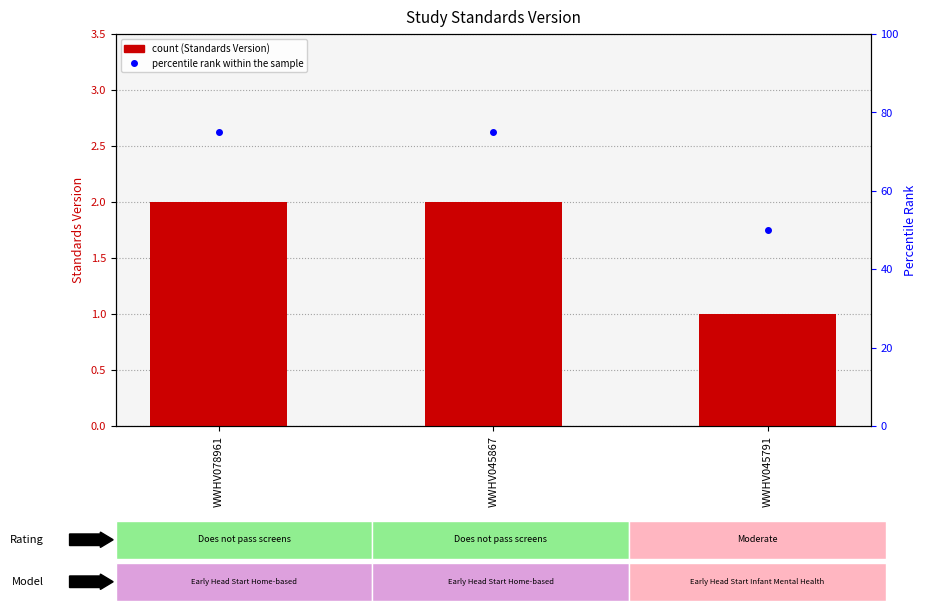

At which category is the sum across all series the highest?

WWHV078961